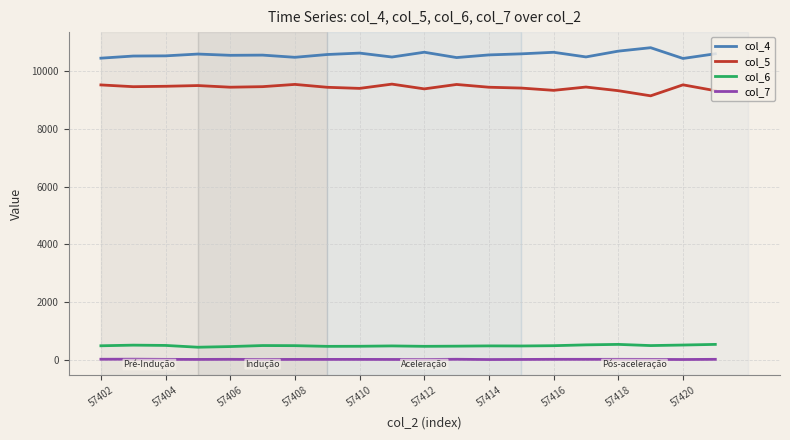

True or false: col_4 and col_5 cross at least once.

False